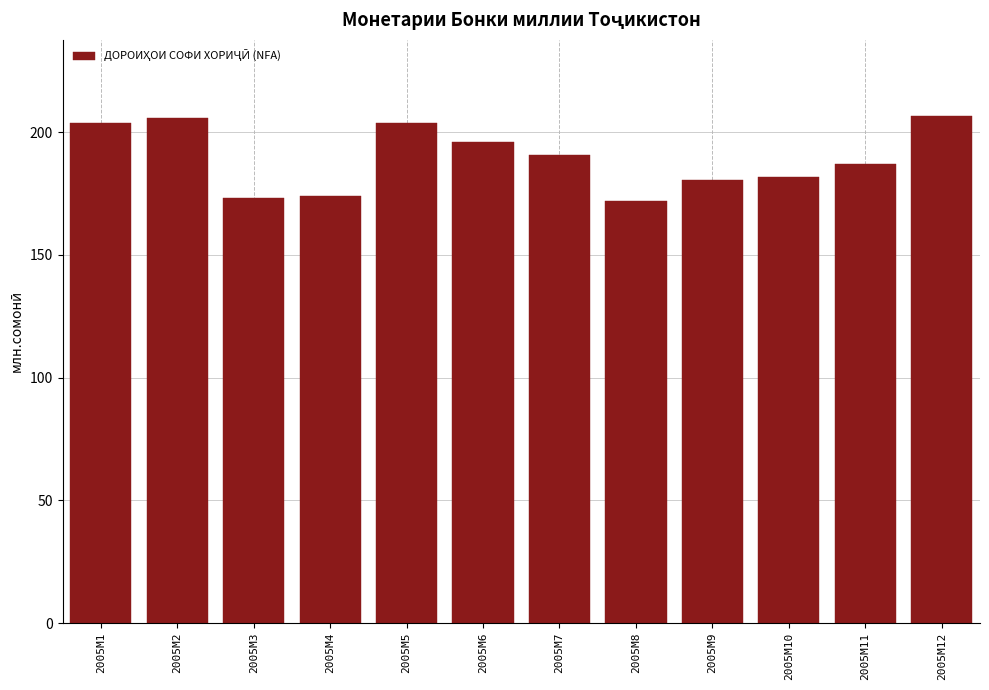

The value at 2005M12 is 206.6. True or false?

True